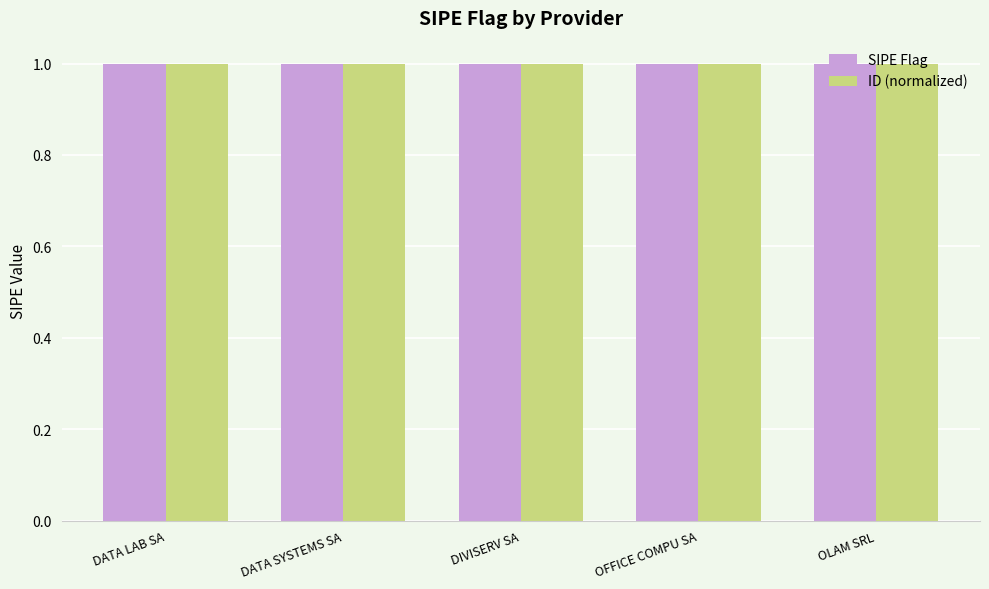

Does the chart contain stacked bars?

No